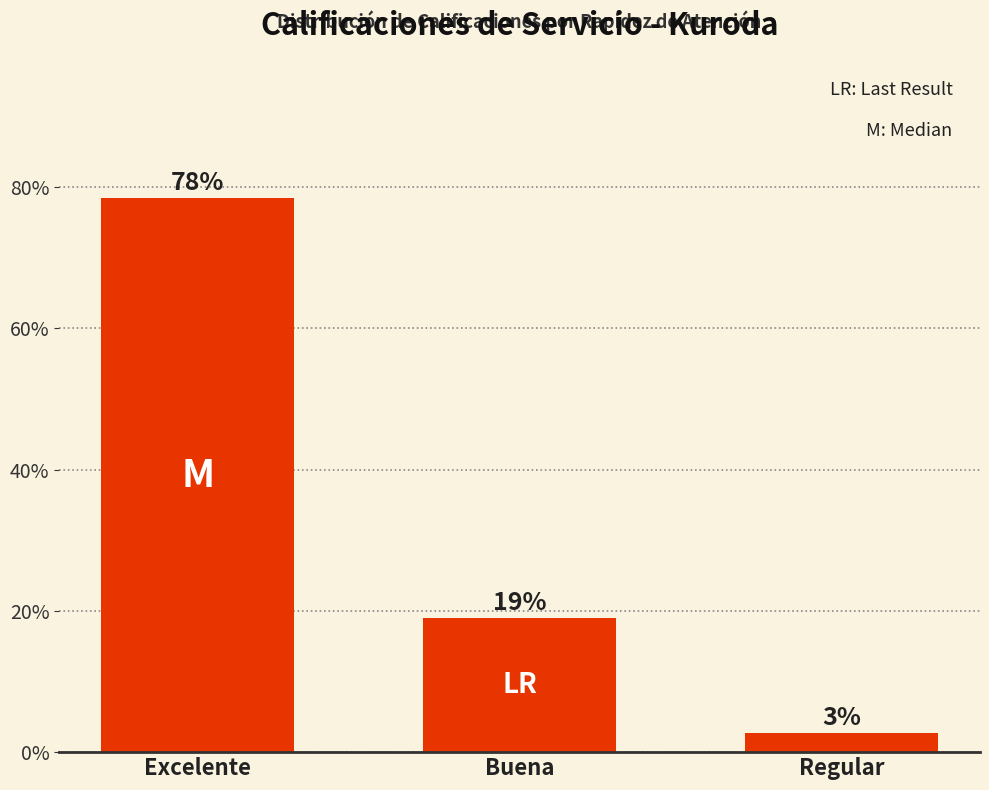

The value at Buena is 18.9. True or false?

True